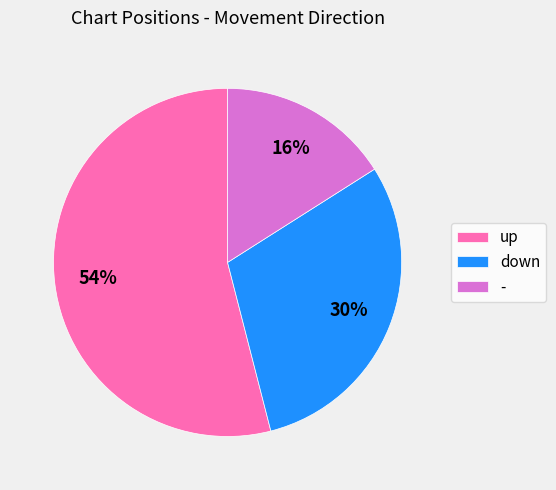

Does any single category account for the majority?

Yes